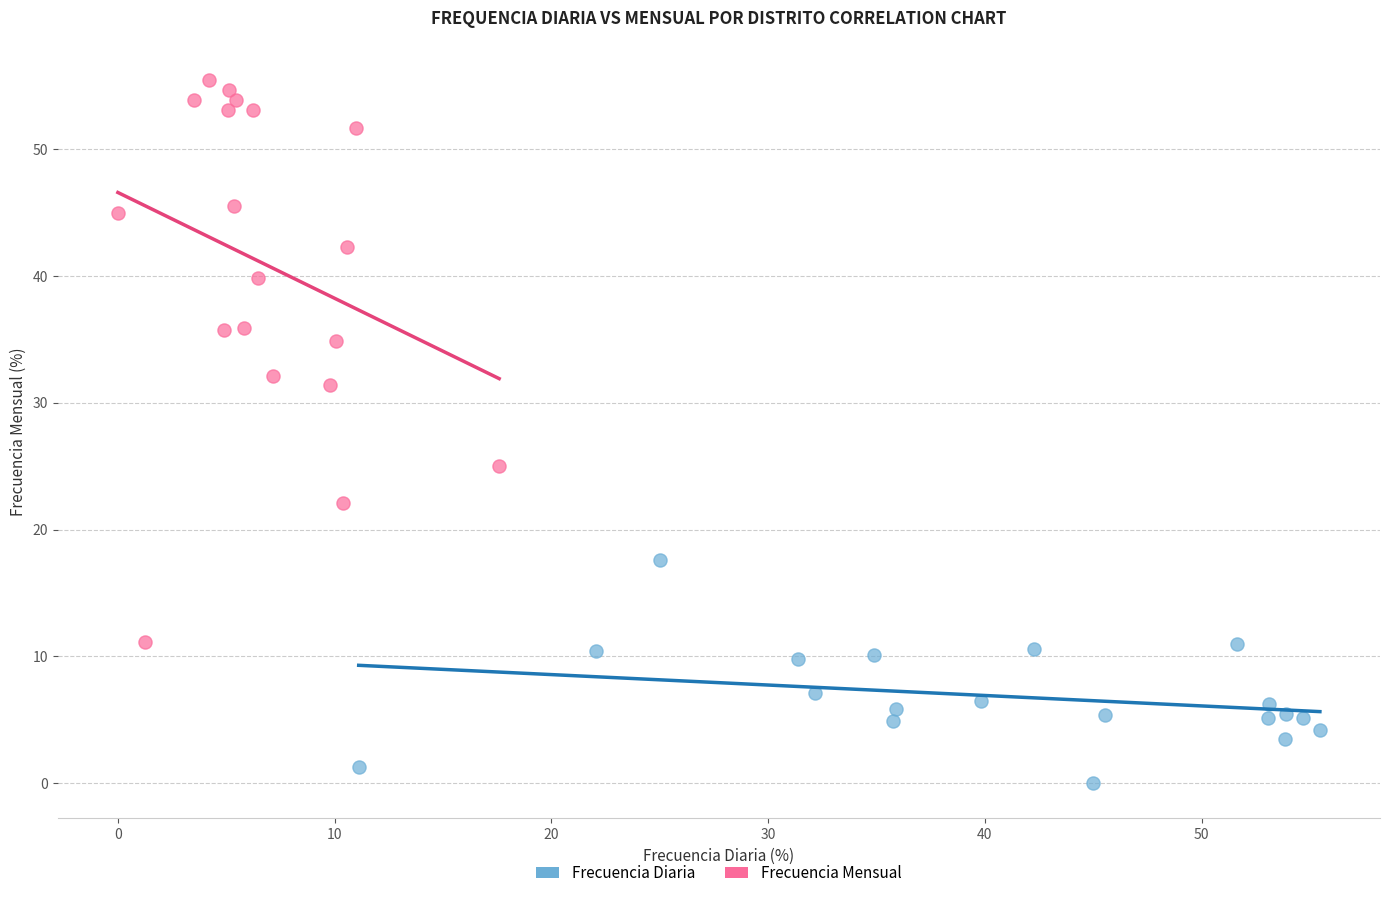

Which series has the largest Y range (max minus min)?

Frecuencia Mensual